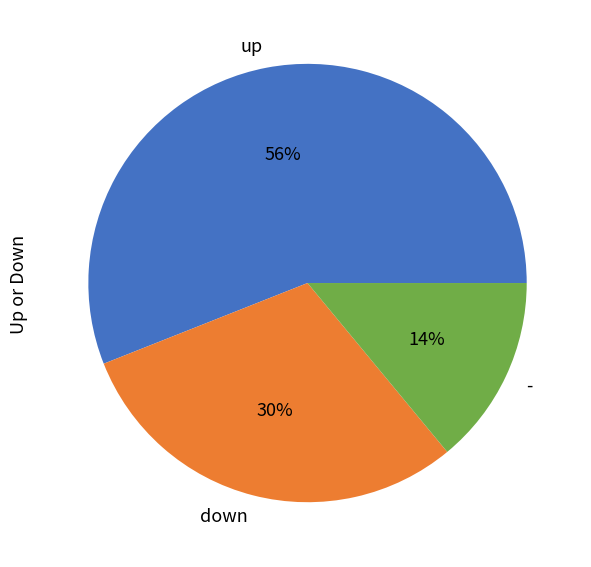

Is it true that down is 21% of the pie?

False